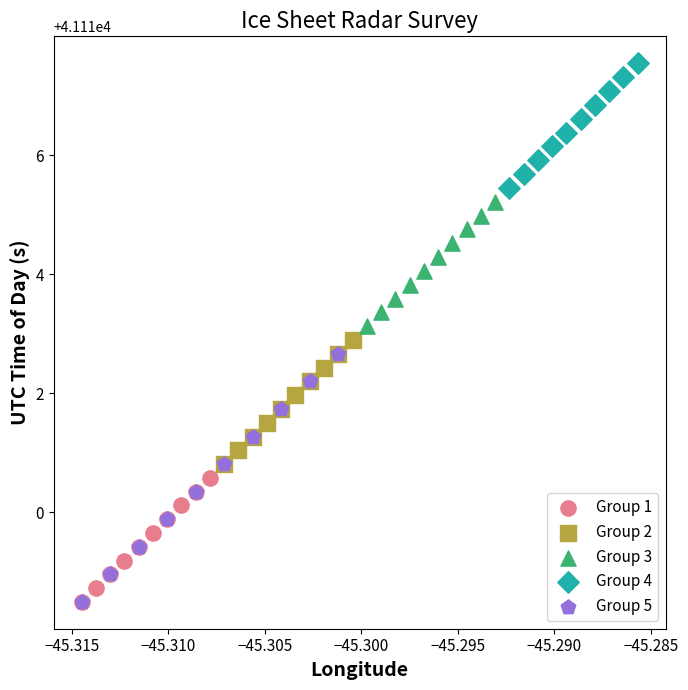

Which series reaches the maximum Y coordinate?

Group 4